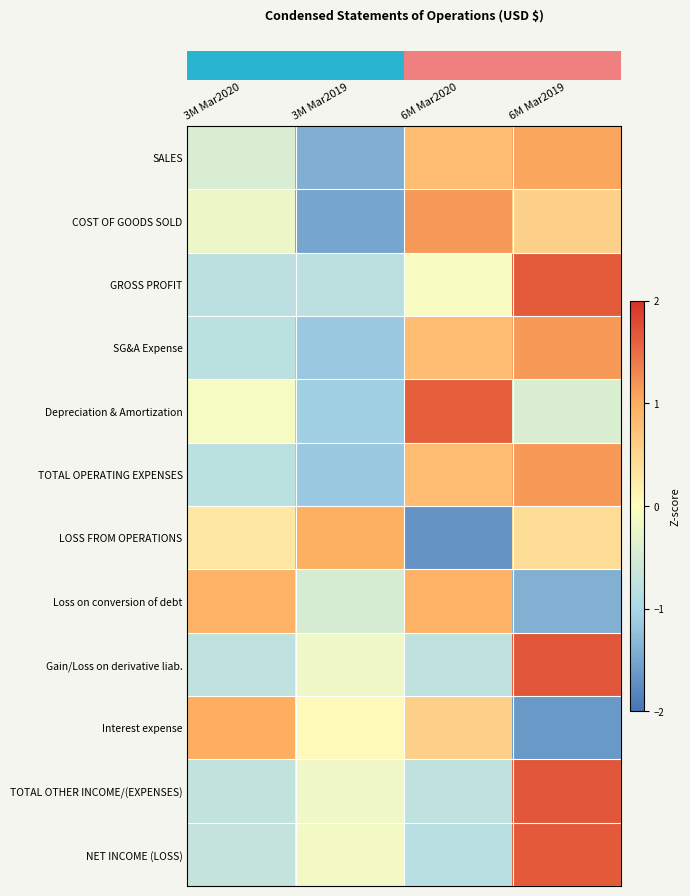

At how many categories does at least one series exceed 0?

4